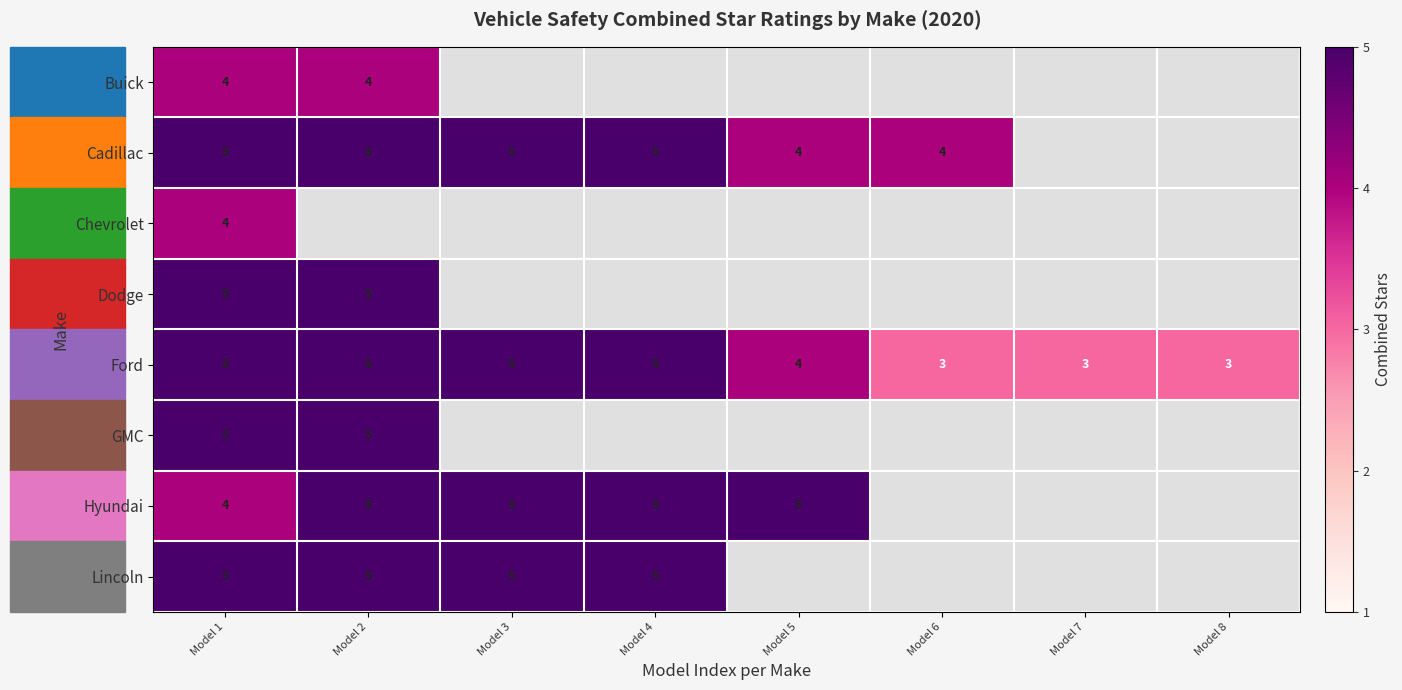

What is the difference between the highest and lowest values at Model 2?

1.0